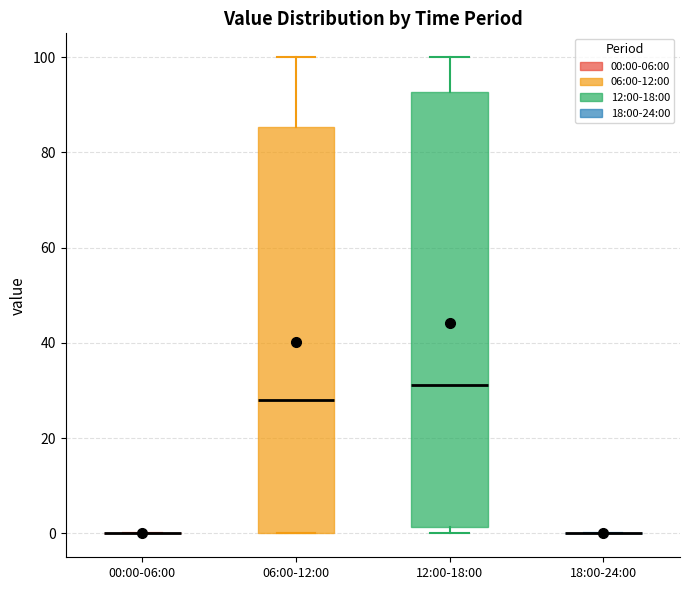

Reading left to right, transcribe this box plot: for each box, give where its median line is, the range the box spans, and where its two whiskers end, as read against the y-axis. The values are not printed on the chart, so give them approximately, as read against the axis.

00:00-06:00: box collapsed to a line at 0, whiskers 0 to 0
06:00-12:00: median 28, box 0 to 86, whiskers 0 to 100
12:00-18:00: median 32, box 2 to 92, whiskers 0 to 100
18:00-24:00: box collapsed to a line at 0, whiskers 0 to 0